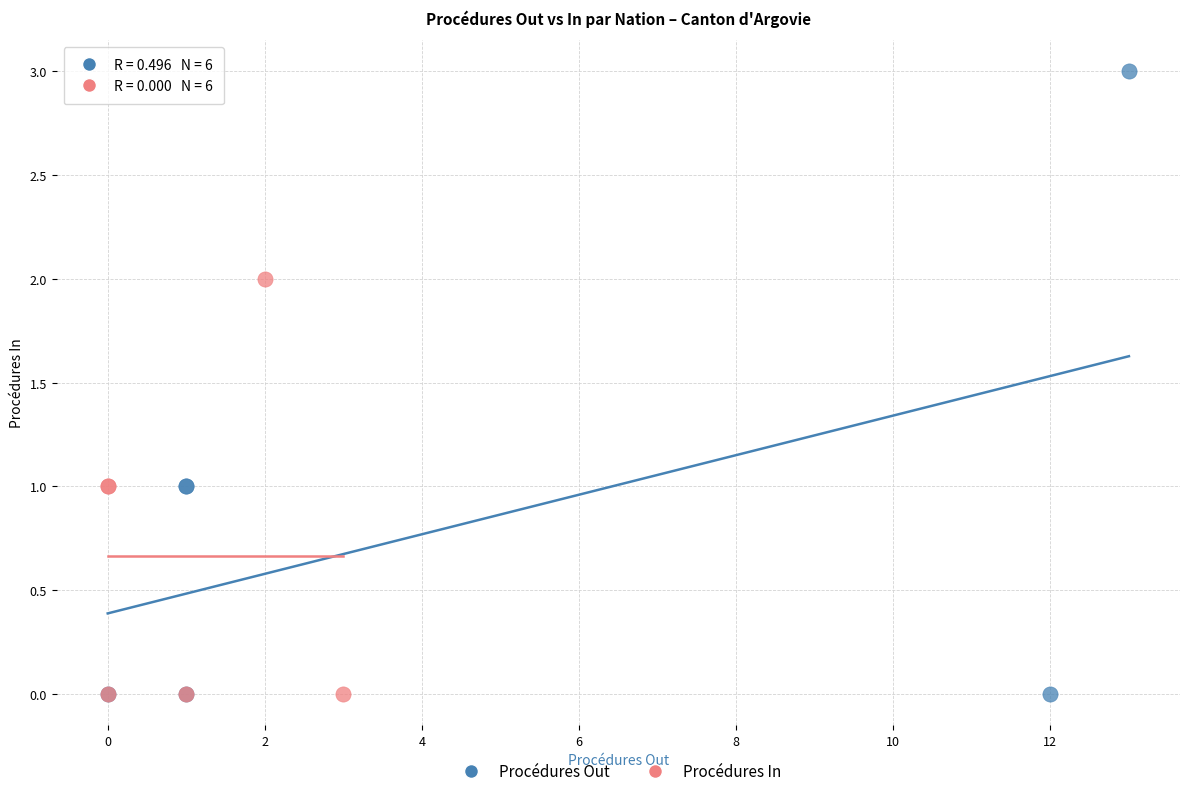

Which series contains the highest Y value?

Procédures Out